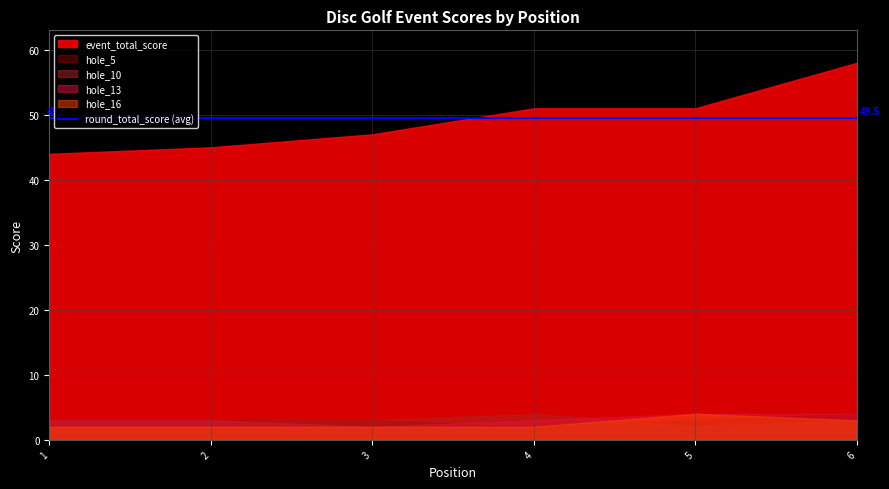

How many distinct data groups are displayed?

5